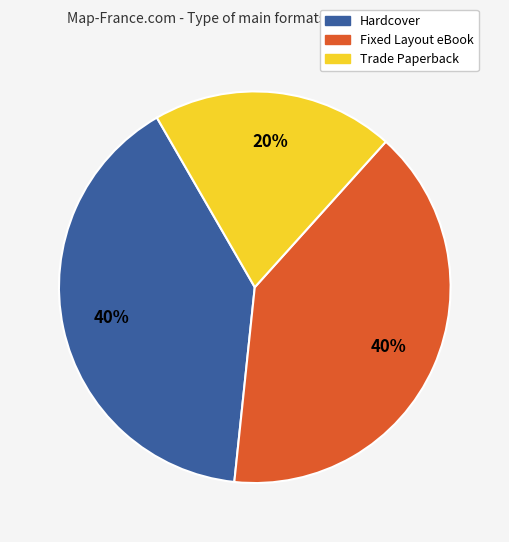

To the nearest percent, what is the difference between the Fixed Layout eBook and Hardcover slice percentages?

0%